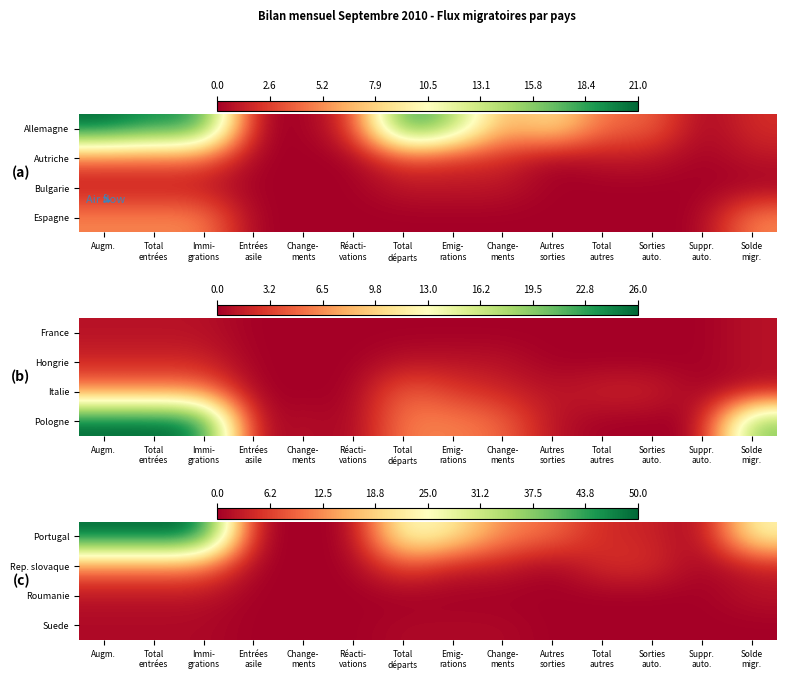

Reading left to right, list all the values displayed in this chart.

Portugal: Augm.=50	Total
entrées=50	Immi-
grations=50	Entrées
asile=0	Change-
ments=0	Réacti-
vations=0	Total
départs=26	Emig-
rations=22	Change-
ments=12	Autres
sorties=10	Total
autres=4	Sorties
auto.=4	Suppr.
auto.=0	Solde
migr.=24
Rep. slovaque: Augm.=11	Total
entrées=11	Immi-
grations=11	Entrées
asile=0	Change-
ments=0	Réacti-
vations=0	Total
départs=8	Emig-
rations=3	Change-
ments=3	Autres
sorties=0	Total
autres=5	Sorties
auto.=5	Suppr.
auto.=0	Solde
migr.=3
Roumanie: Augm.=2	Total
entrées=2	Immi-
grations=2	Entrées
asile=0	Change-
ments=0	Réacti-
vations=0	Total
départs=0	Emig-
rations=0	Change-
ments=0	Autres
sorties=0	Total
autres=0	Sorties
auto.=0	Suppr.
auto.=0	Solde
migr.=2
Suede: Augm.=1	Total
entrées=1	Immi-
grations=1	Entrées
asile=0	Change-
ments=0	Réacti-
vations=0	Total
départs=1	Emig-
rations=1	Change-
ments=1	Autres
sorties=0	Total
autres=0	Sorties
auto.=0	Suppr.
auto.=0	Solde
migr.=0